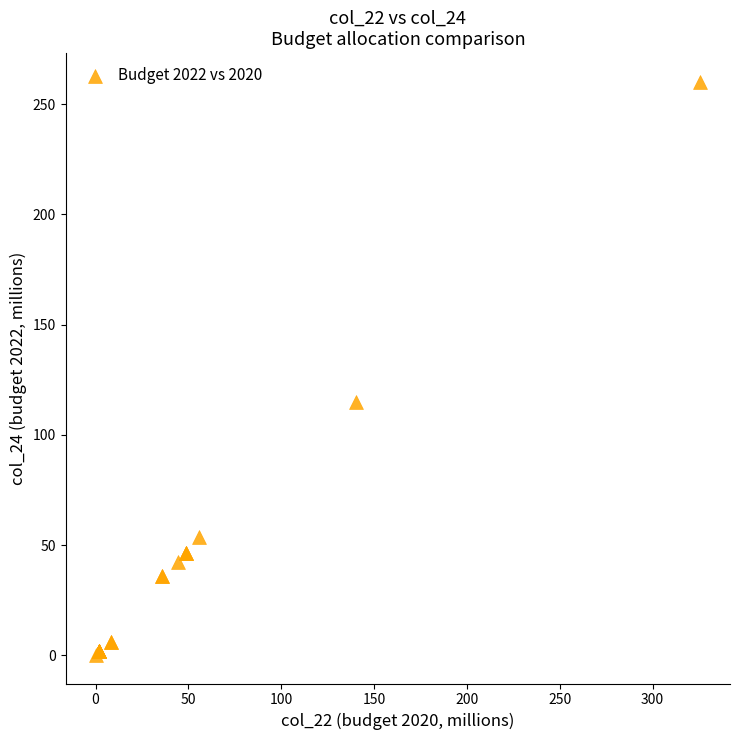

What Y value in the scatter plot is closest to 130?

115.1